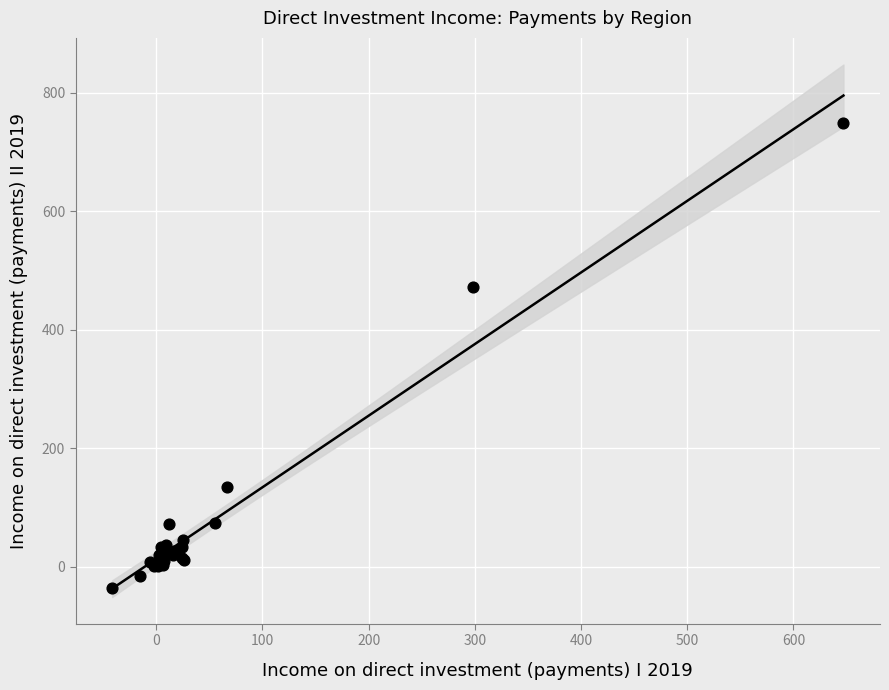

What Y value in the scatter plot is closest to 355?

472.6